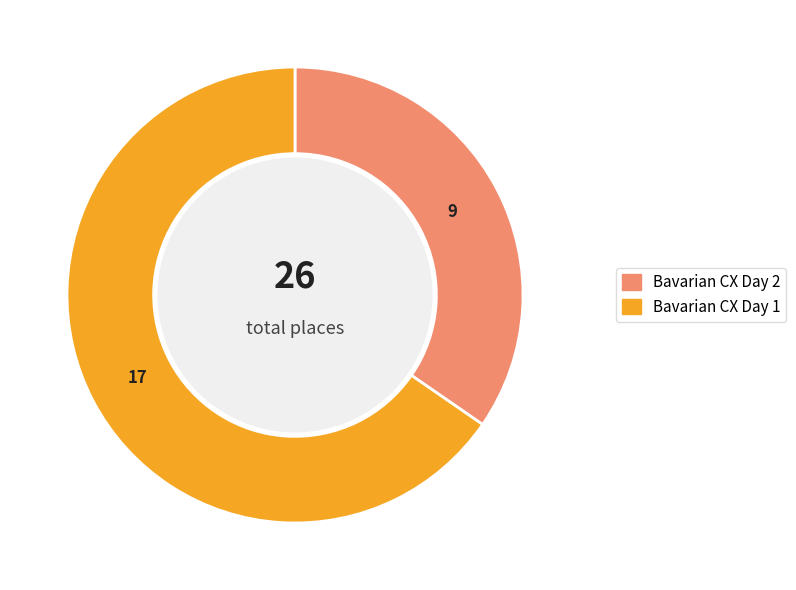

Which slice is the smallest?

Bavarian CX Day 2